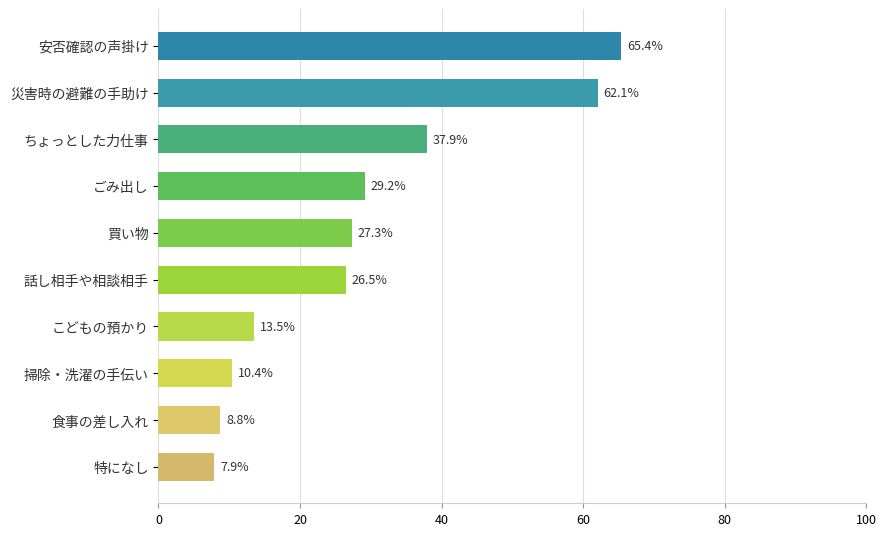

What is the maximum value shown in the chart?

65.4